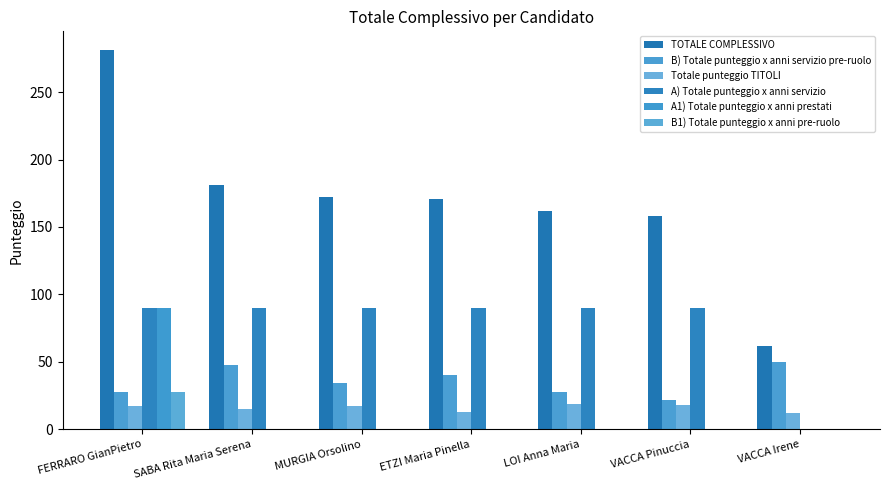

Reading left to right, list all the values displayed in this chart.

TOTALE COMPLESSIVO: FERRARO GianPietro=281	SABA Rita Maria Serena=181	MURGIA Orsolino=172	ETZI Maria Pinella=171	LOI Anna Maria=162	VACCA Pinuccia=158	VACCA Irene=62
B) Totale punteggio x anni servizio pre-ruolo: FERRARO GianPietro=28	SABA Rita Maria Serena=48	MURGIA Orsolino=34	ETZI Maria Pinella=40	LOI Anna Maria=28	VACCA Pinuccia=22	VACCA Irene=50
Totale punteggio TITOLI: FERRARO GianPietro=17	SABA Rita Maria Serena=15	MURGIA Orsolino=17	ETZI Maria Pinella=13	LOI Anna Maria=19	VACCA Pinuccia=18	VACCA Irene=12
A) Totale punteggio x anni servizio: FERRARO GianPietro=90	SABA Rita Maria Serena=90	MURGIA Orsolino=90	ETZI Maria Pinella=90	LOI Anna Maria=90	VACCA Pinuccia=90	VACCA Irene=0
A1) Totale punteggio x anni prestati: FERRARO GianPietro=90	SABA Rita Maria Serena=0	MURGIA Orsolino=0	ETZI Maria Pinella=0	LOI Anna Maria=0	VACCA Pinuccia=0	VACCA Irene=0
B1) Totale punteggio x anni pre-ruolo: FERRARO GianPietro=28	SABA Rita Maria Serena=0	MURGIA Orsolino=0	ETZI Maria Pinella=0	LOI Anna Maria=0	VACCA Pinuccia=0	VACCA Irene=0